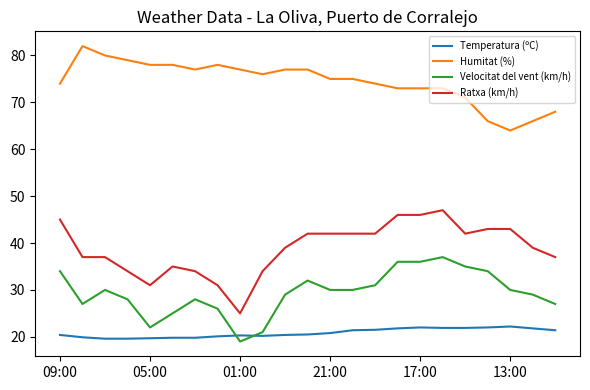

True or false: Humitat (%) has more than 0 points higher than both neighbors.

True